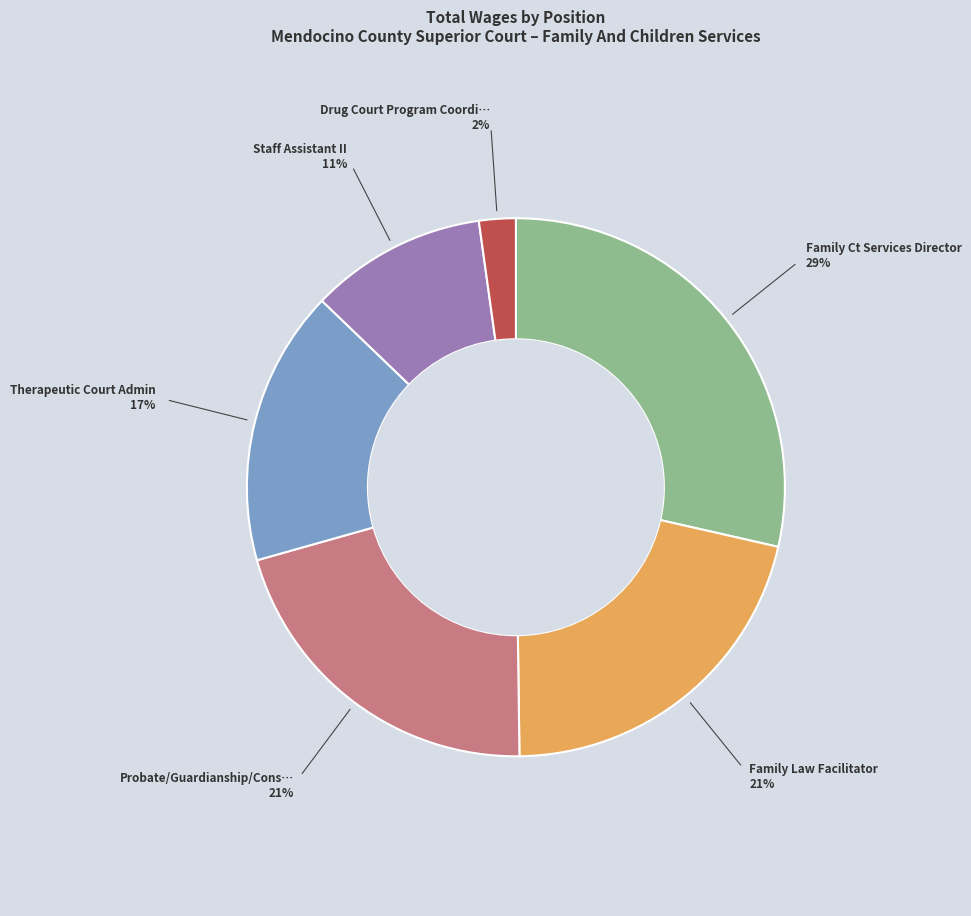

How many slices are in this pie chart?

6